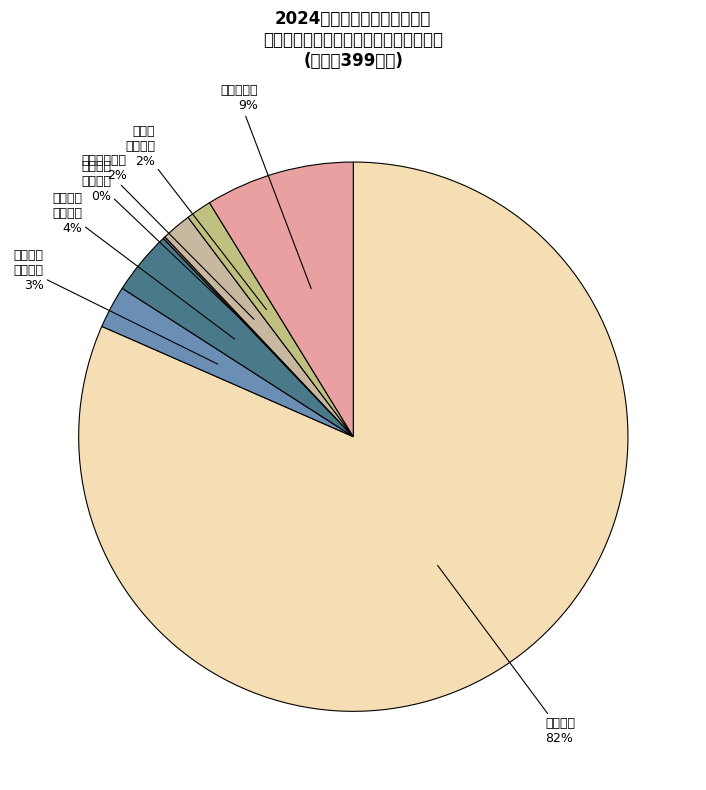

Which category has the smallest portion of the pie?

其他社会保障和就业支出